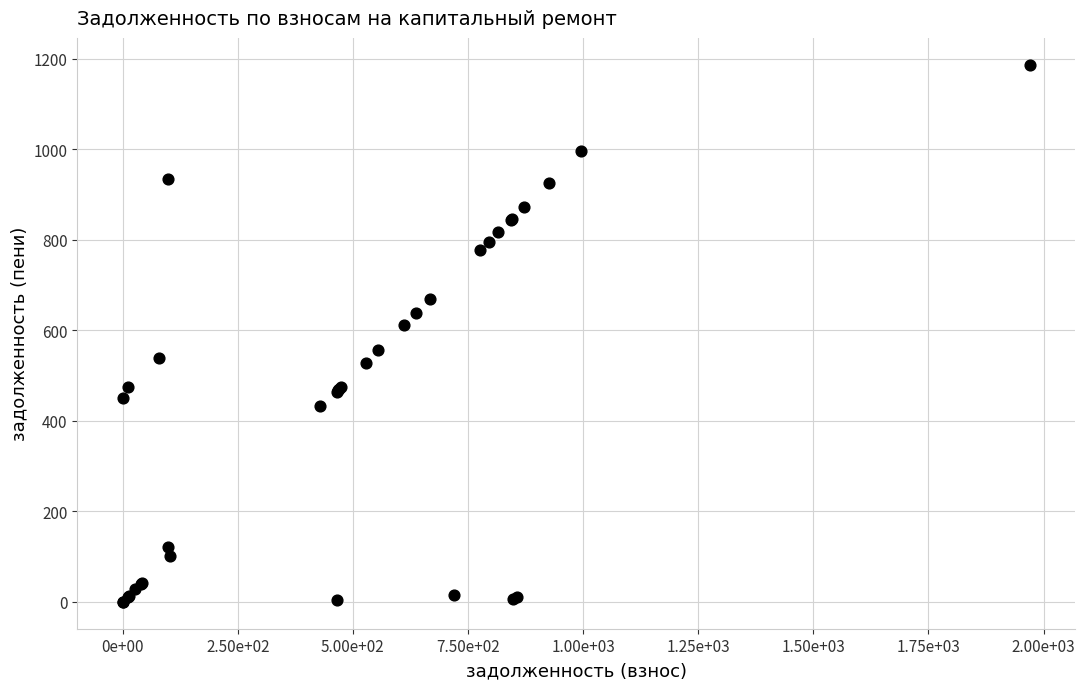

What Y value in the scatter plot is closest to 593?

611.6